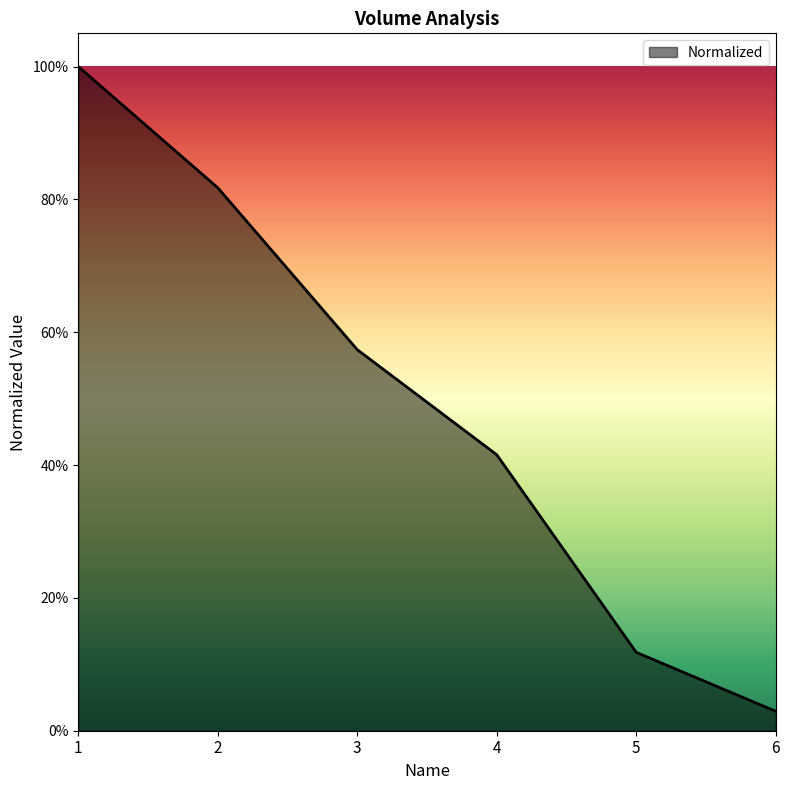

Is this an area chart (filled region under the line)?

Yes